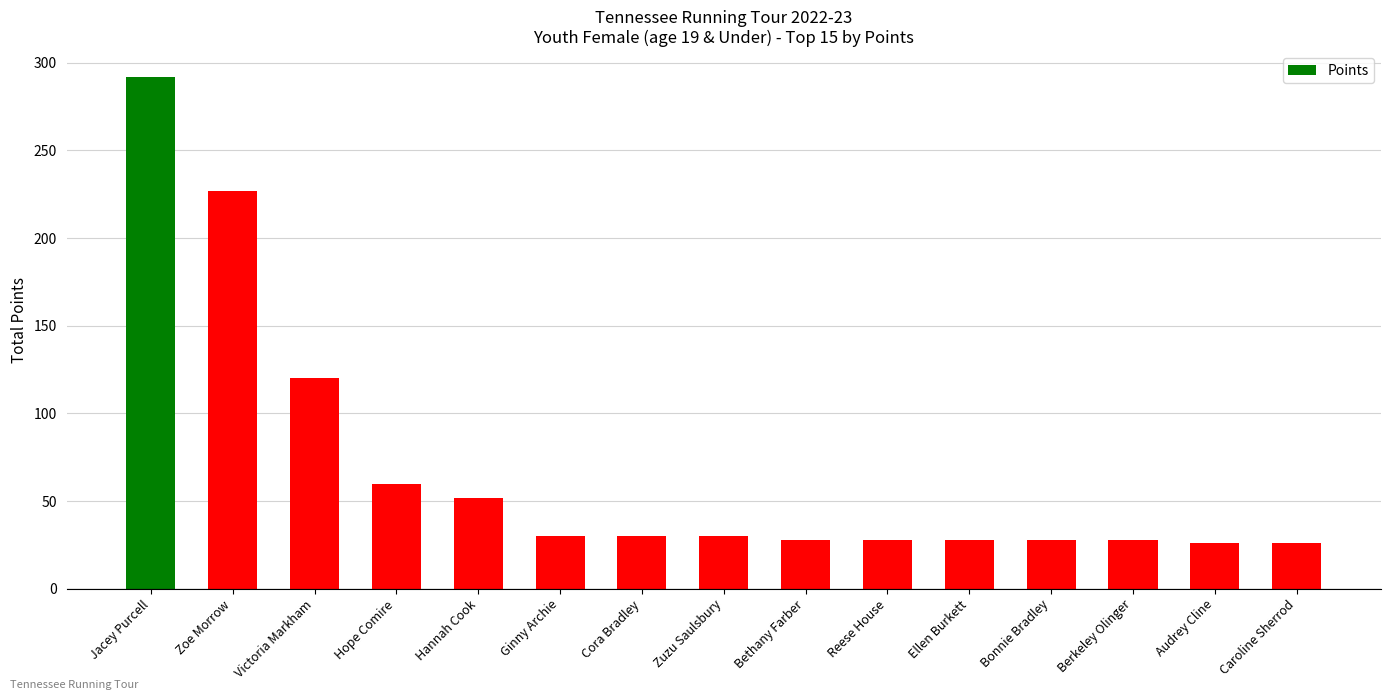

What is the sum of all values?

1033